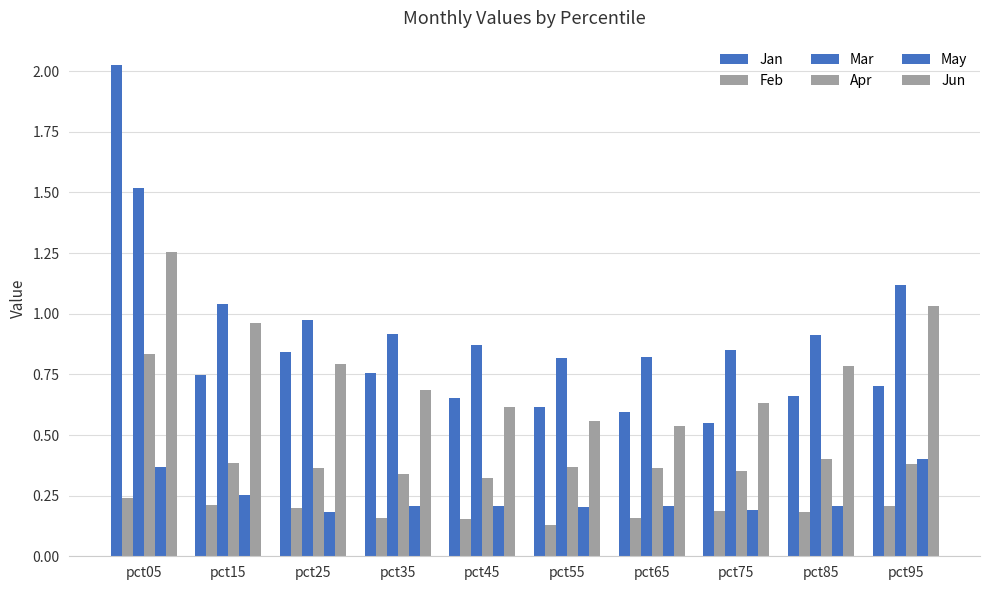

Between pct75 and pct45, which is larger?

pct45